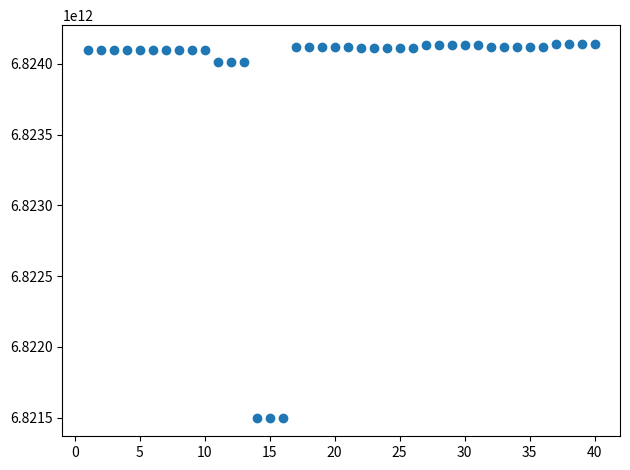

What is the range of X values (max minus min)?

39